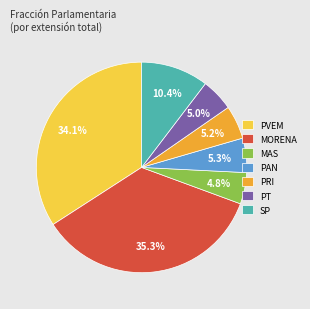

What percentage is the MAS slice, to the nearest percent?

5%